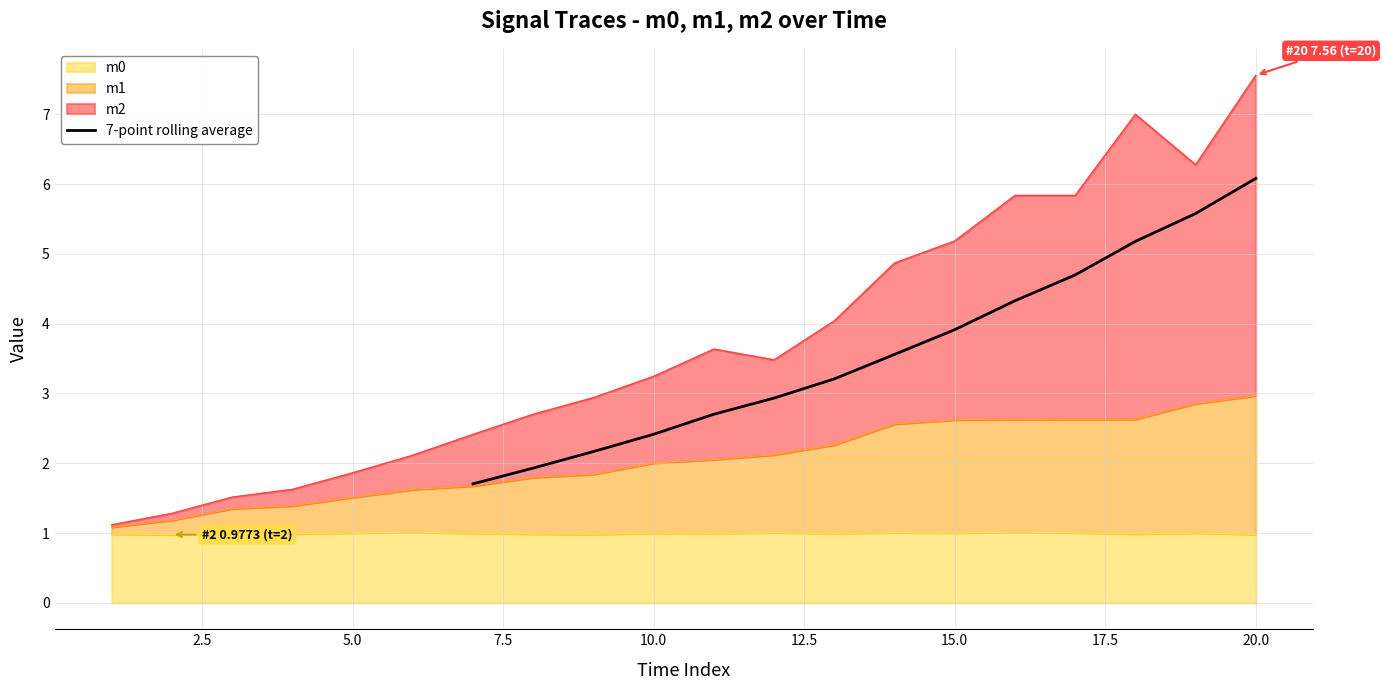

Reading left to right, list all the values displayed in this chart.

1.7	1.9	2.2	2.4	2.7	2.9	3.2	3.6	3.9	4.3	4.7	5.2	5.6	6.1